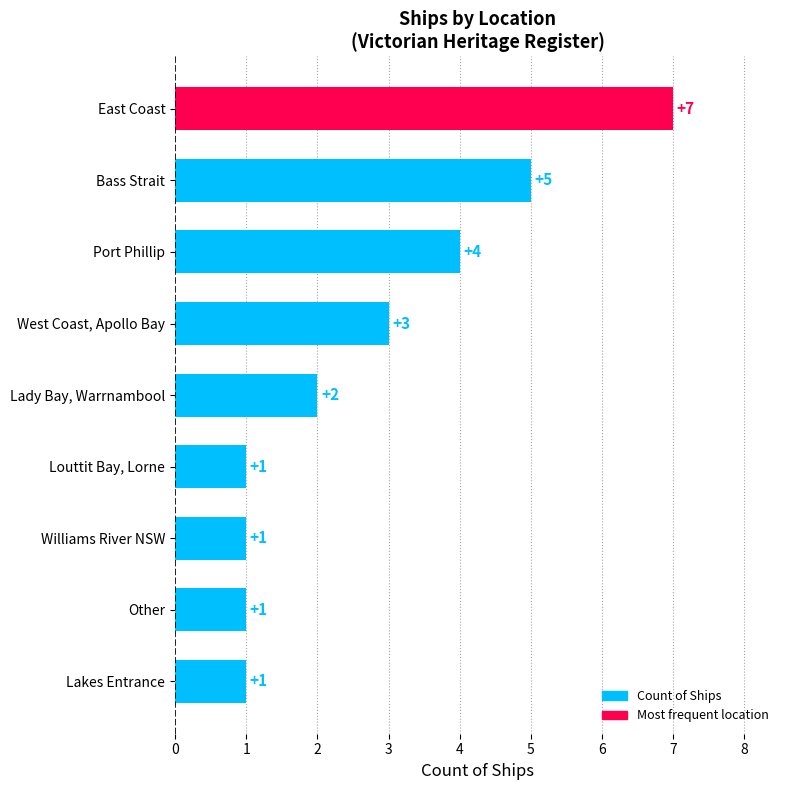

How many values are below 2?

4